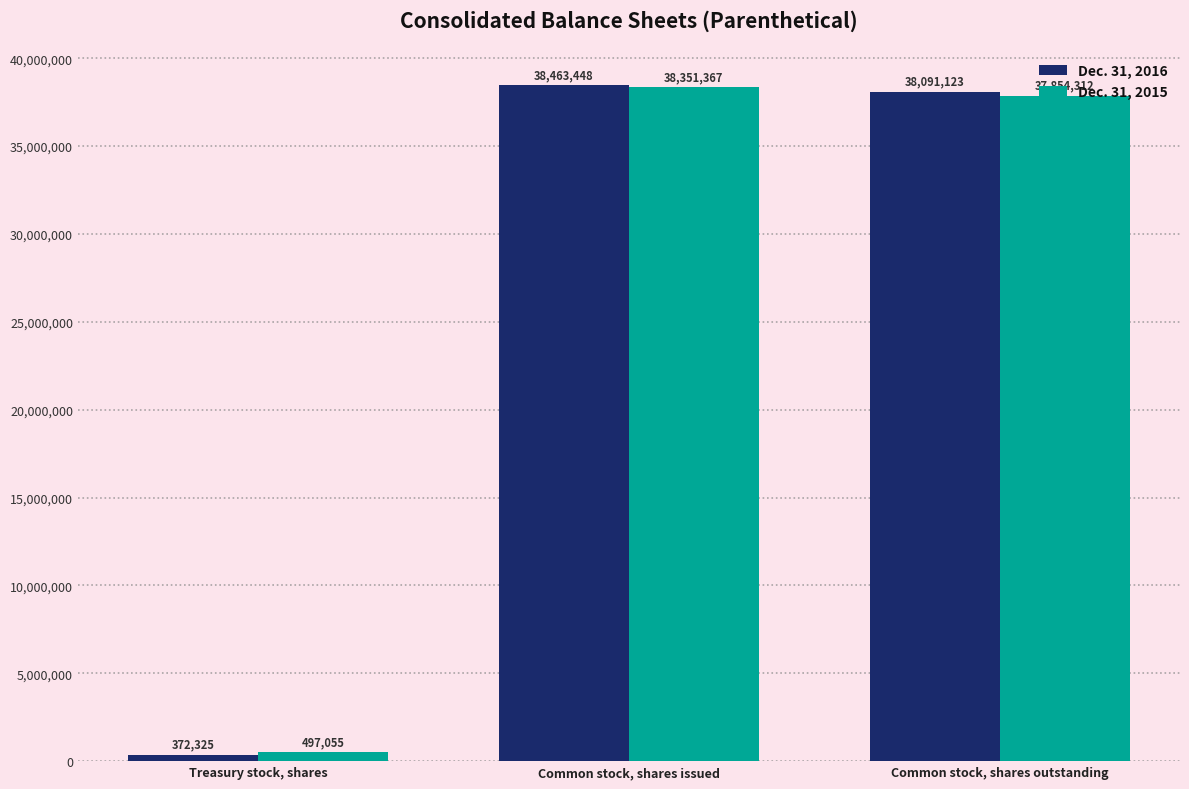

The value of Dec. 31, 2016 at Treasury stock, shares is 372325. True or false?

True